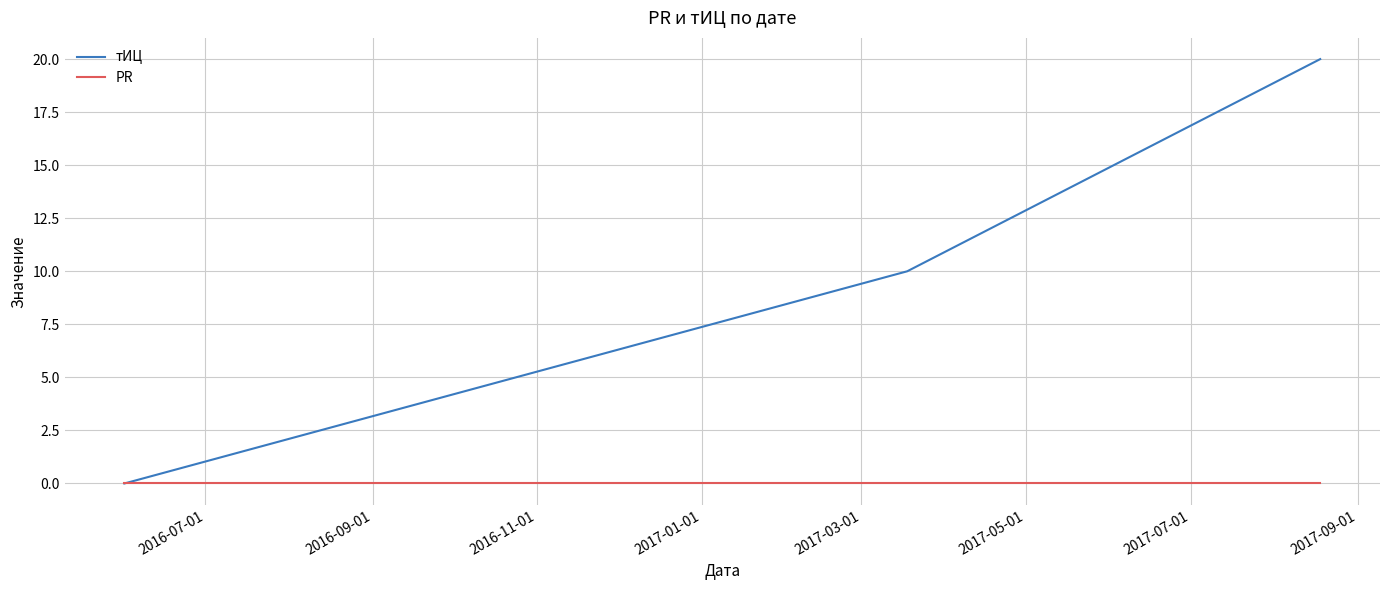

How many lines are shown in the chart?

2